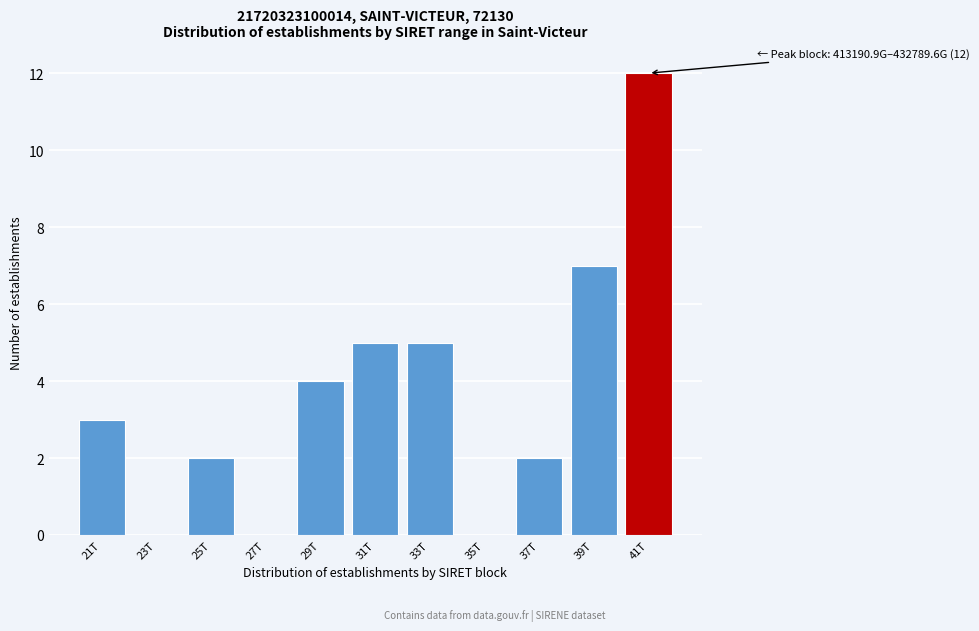

Reading right to left, transcribe all the data shown in this chart.

41T=12	39T=7	37T=2	35T=0	33T=5	31T=5	29T=4	27T=0	25T=2	23T=0	21T=3